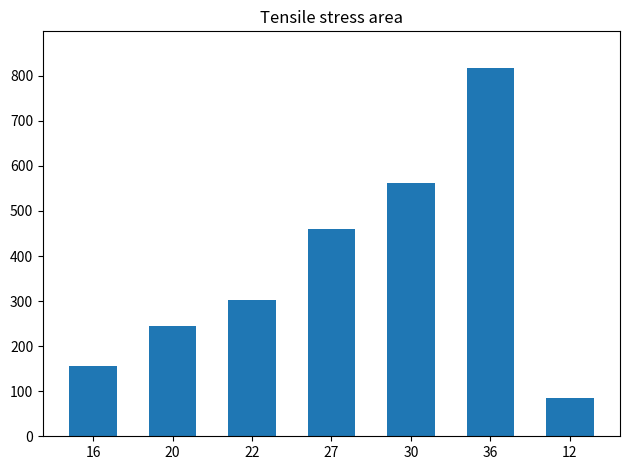

Reading left to right, transcribe all the data shown in this chart.

16=157.0	20=245.0	22=303.0	27=459.0	30=561.0	36=817.0	12=84.3